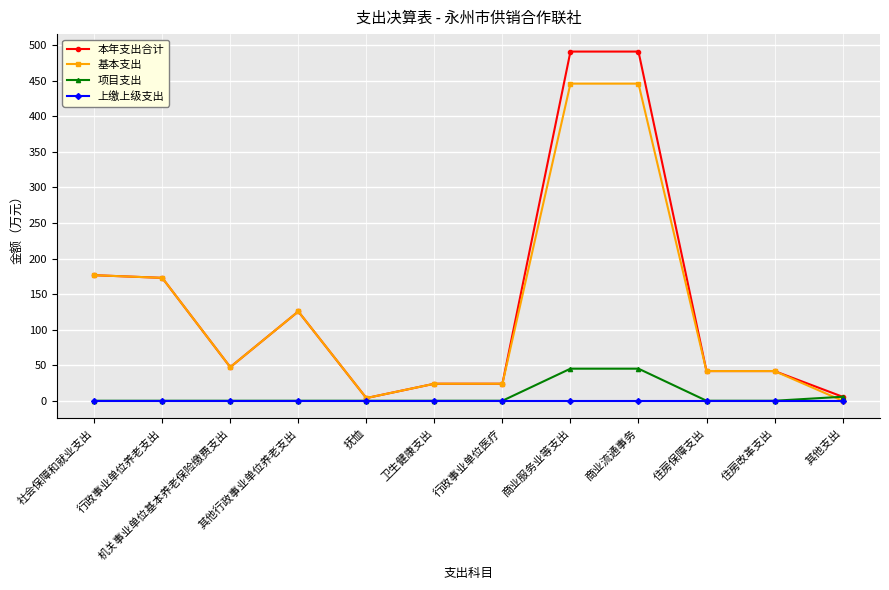

How many values in the 本年支出合计 series exceed 47?

6